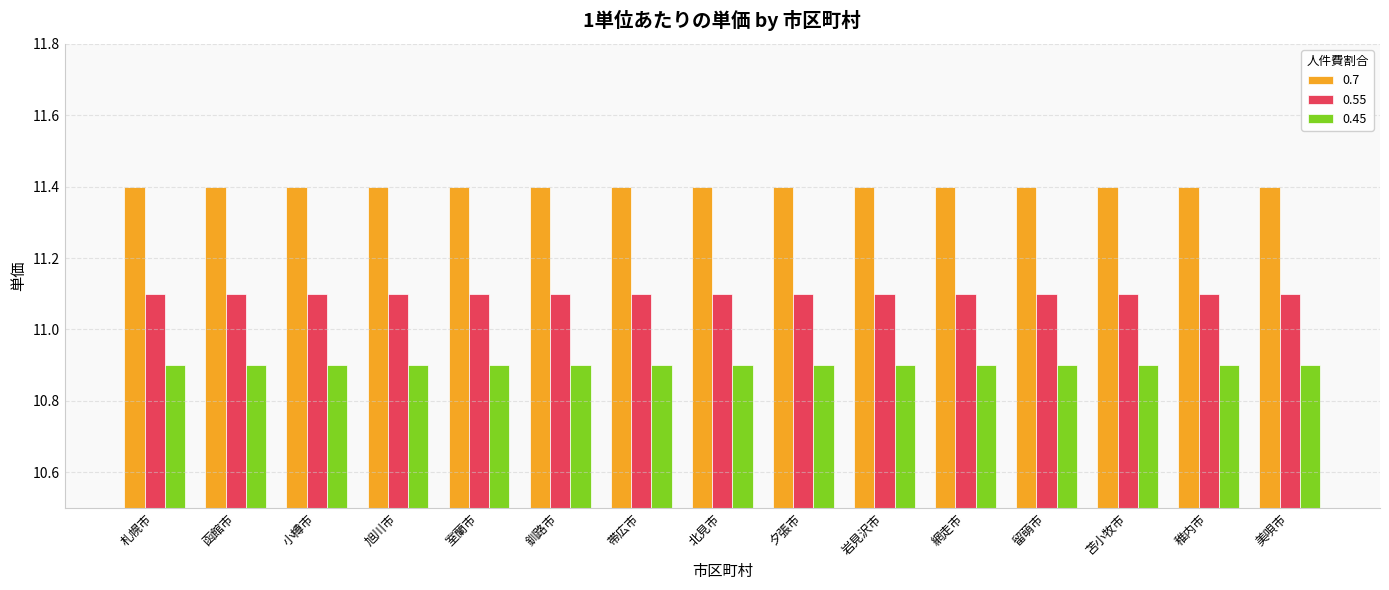

At 札幌市, list the series in order from largest to smallest.

0.7, 0.55, 0.45